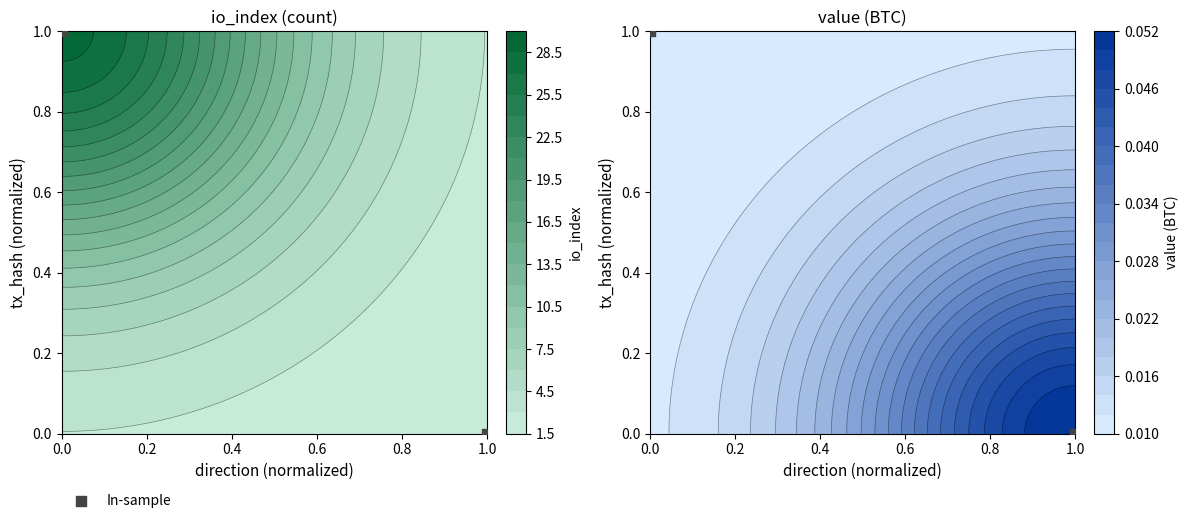

Rank the categories by value from lowest to highest.

1.0, 0.0